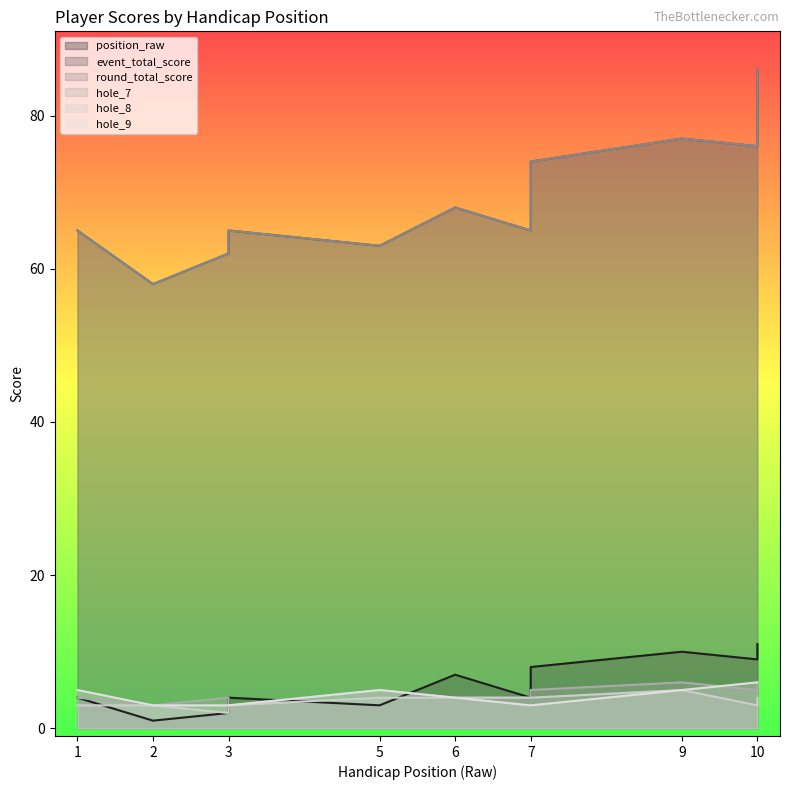

Where is hole_8 nearest to the value 3?

1